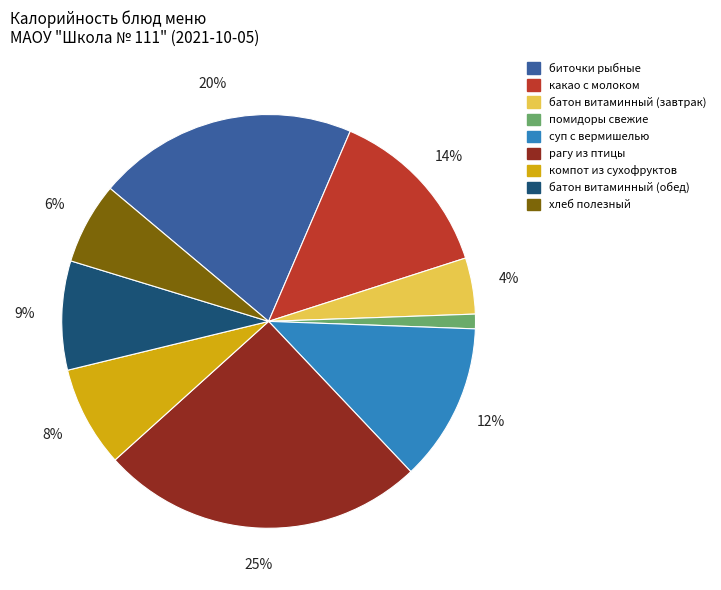

Count the number of slices in the pie.

9